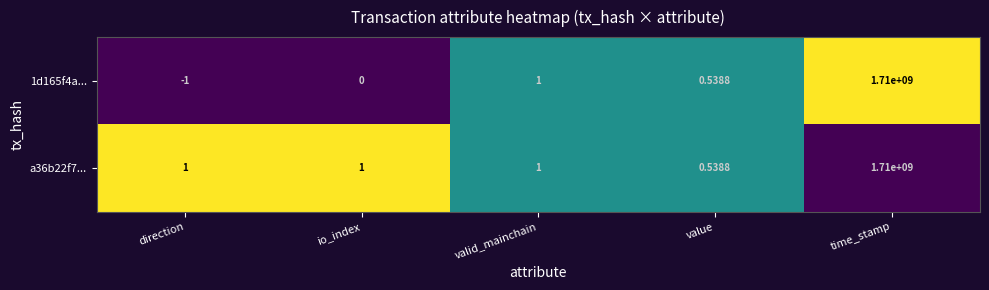

What is the total value across all series at direction?

0.0